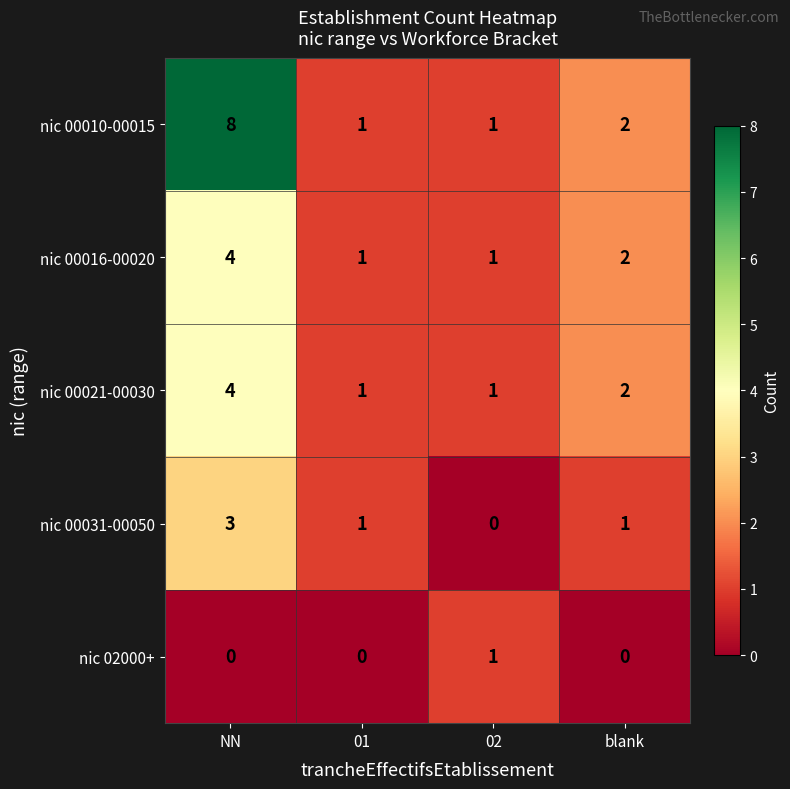

At how many categories does at least one series exceed 3?

1